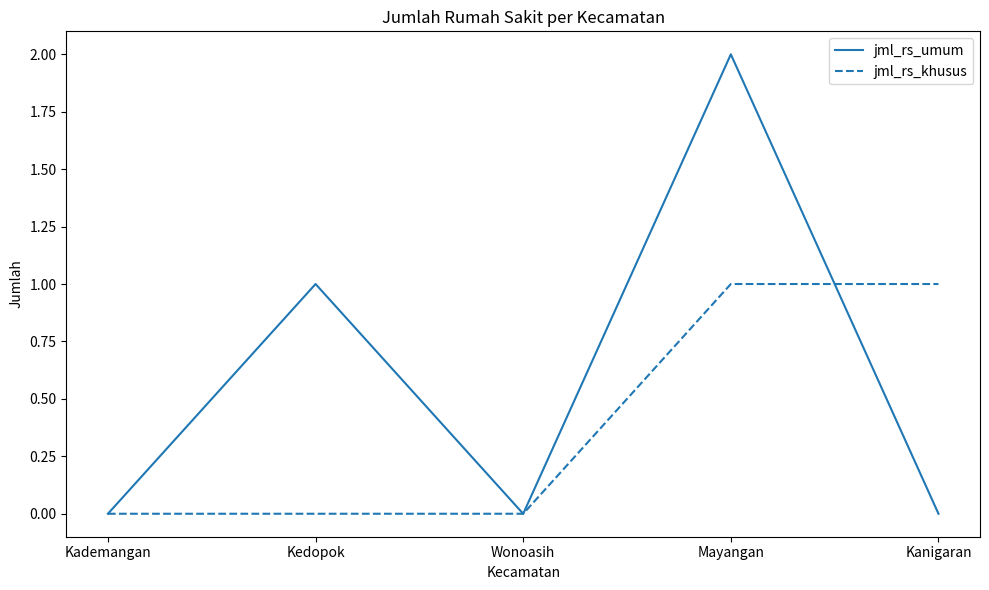

True or false: jml_rs_khusus and jml_rs_umum intersect in this chart.

True